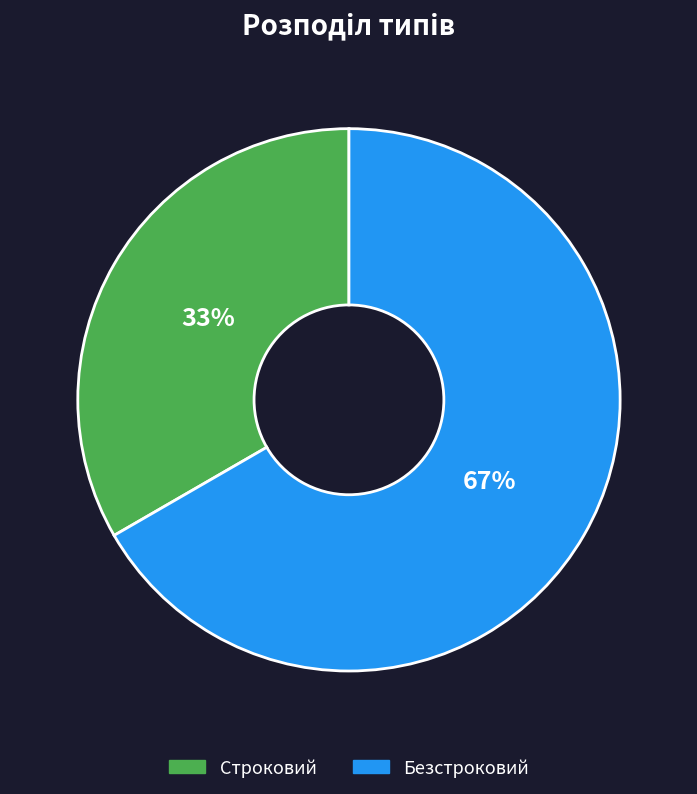

The Строковий slice represents 33% of the pie. True or false?

True